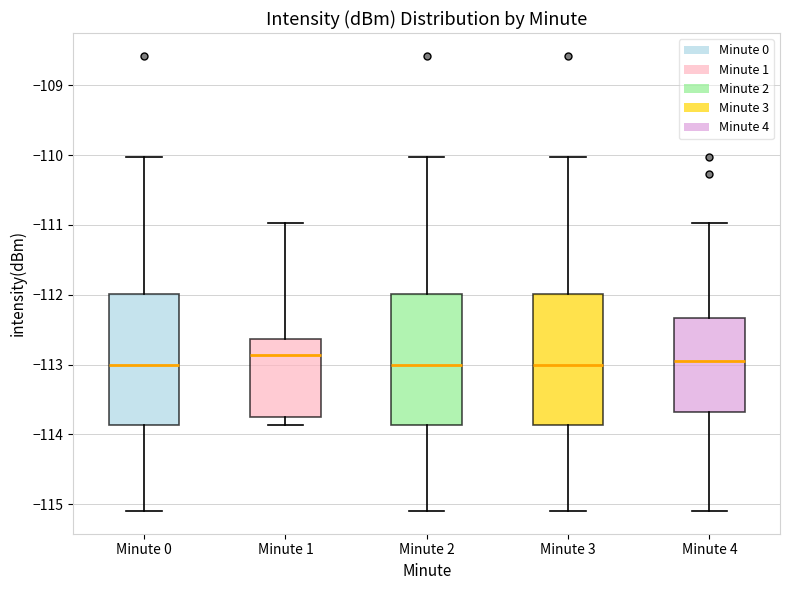

Where does the upper whisker of the box for Minute 1 end on the y-axis? The values are not printed on the chart, so give them approximately, as read against the axis.

-111.0